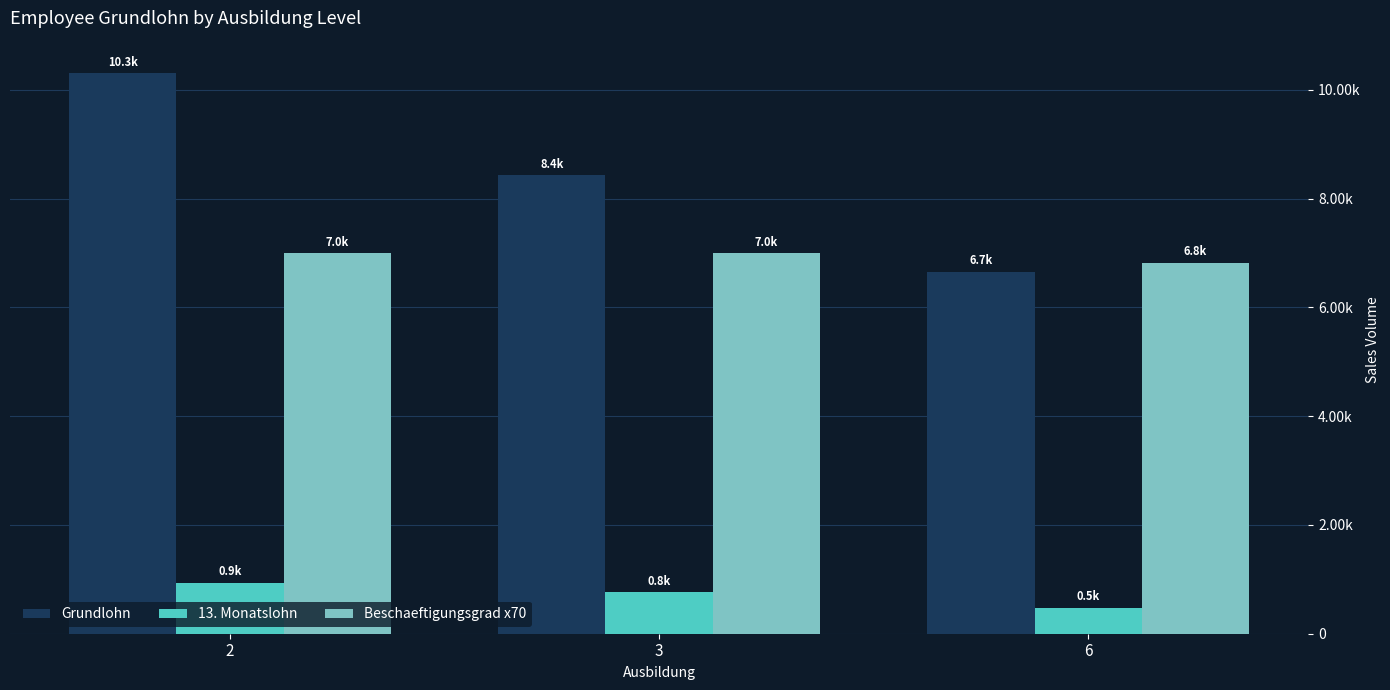

What is the sum of the Grundlohn values at 2 and 3?

18745.5